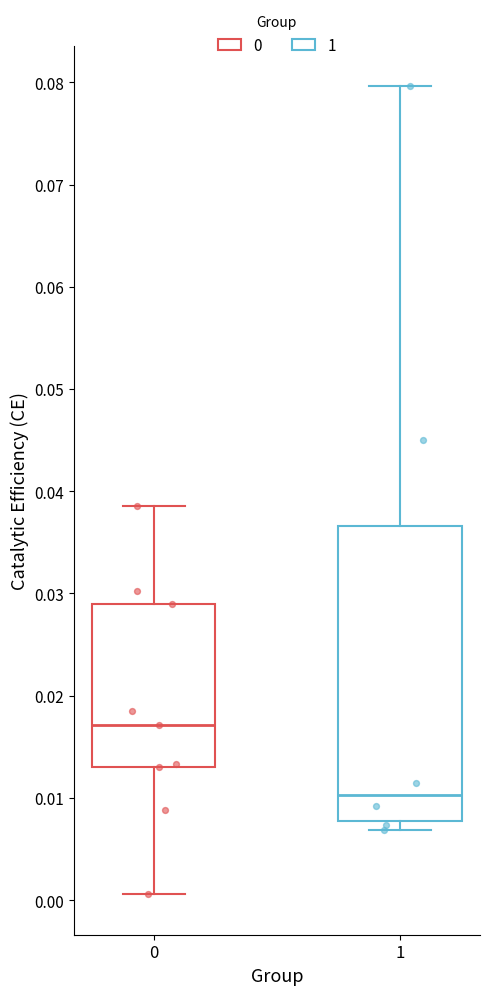

Reading left to right, transcribe this box plot: for each box, give where its median line is, the range the box spans, and where its two whiskers end, as read against the y-axis. The values are not printed on the chart, so give them approximately, as read against the axis.

0: median 0.017, box 0.013 to 0.029, whiskers 0.001 to 0.039
1: median 0.010, box 0.008 to 0.037, whiskers 0.007 to 0.080